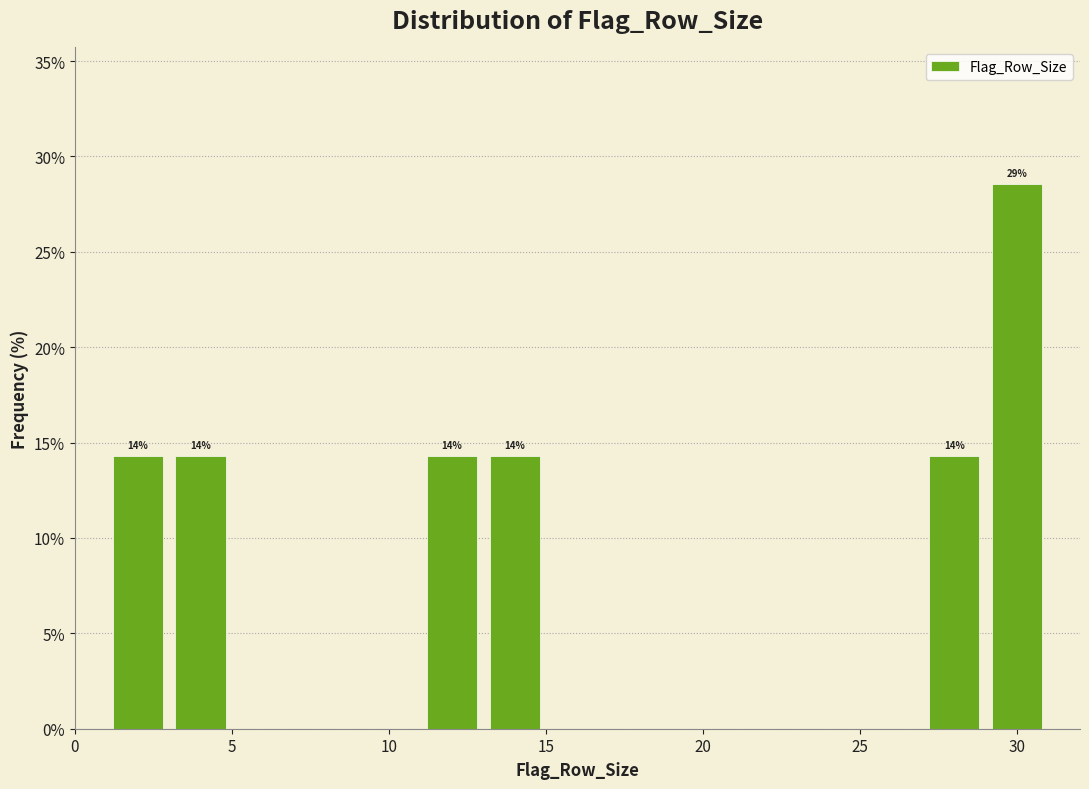

Which range on the x-axis has the tallest bar?

29 to 31